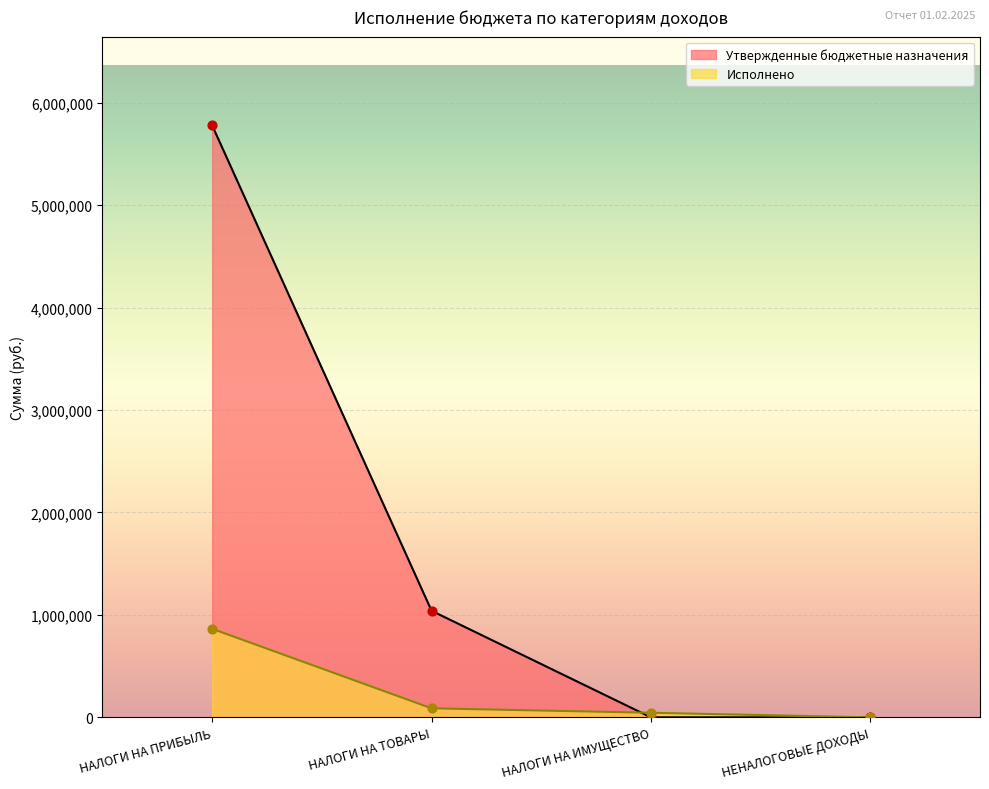

Which series contains the lowest Y value?

Утвержденные бюджетные назначения